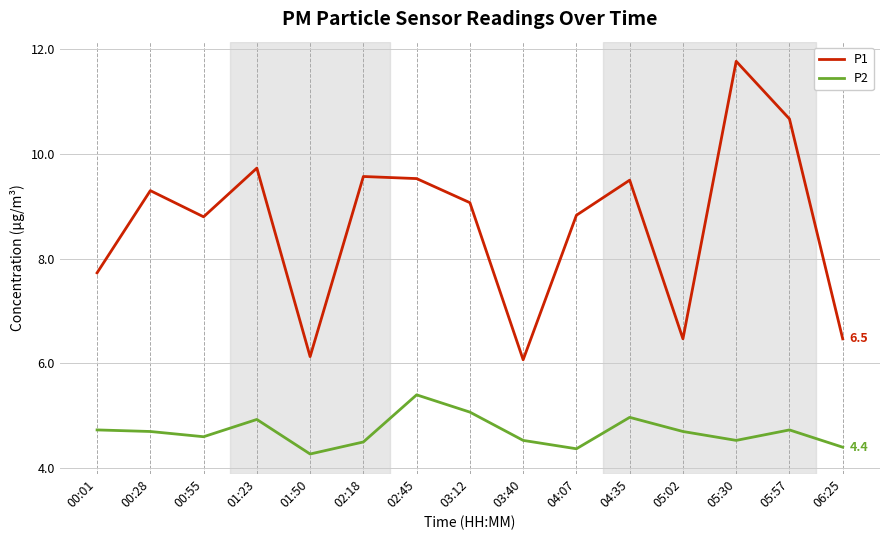

The value of P1 at 00:55 is 8.8. True or false?

True